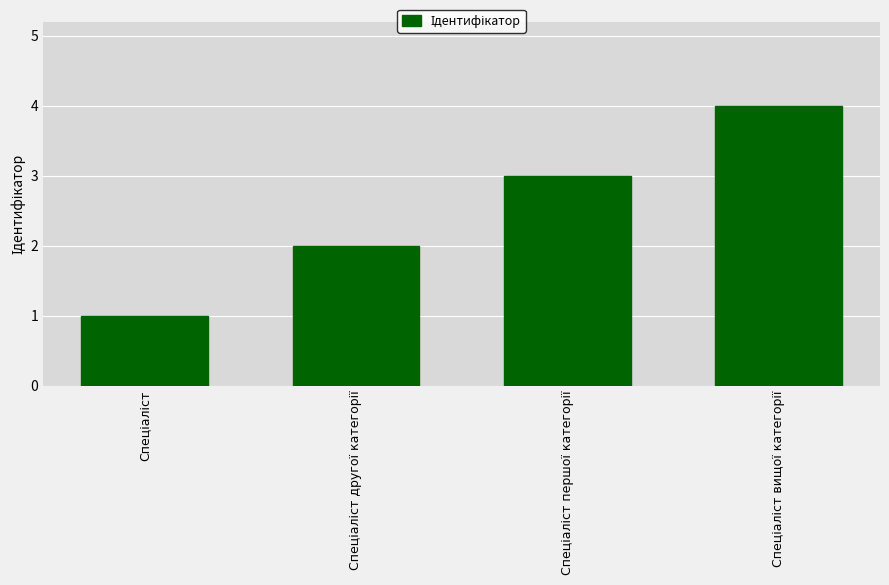

What is the greatest value displayed?

4